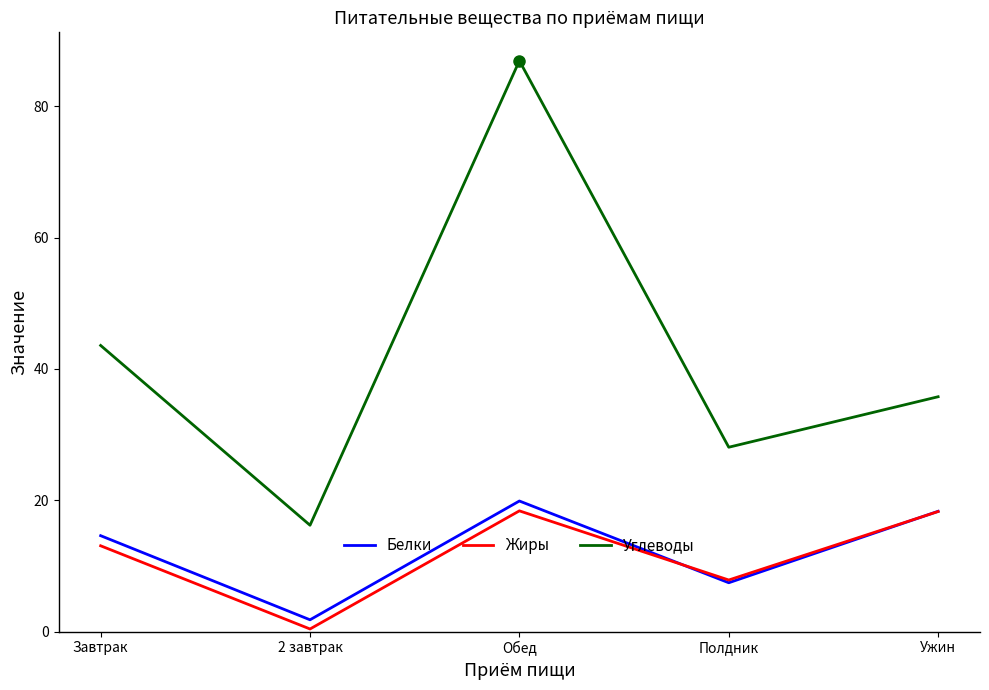

Rank the categories by Белки value from lowest to highest.

2 завтрак, Полдник, Завтрак, Ужин, Обед